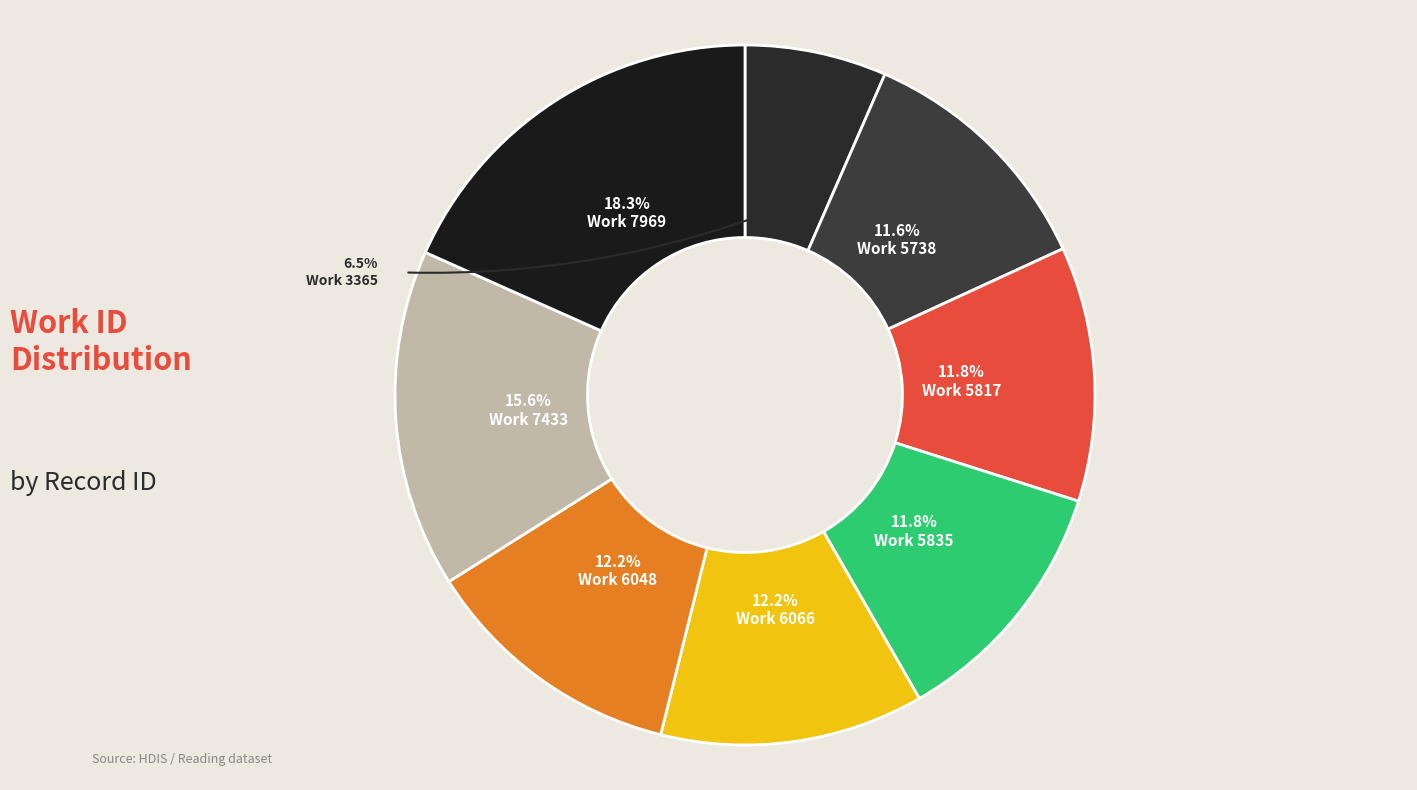

What is the change in value from 5817 to 5835?

+29